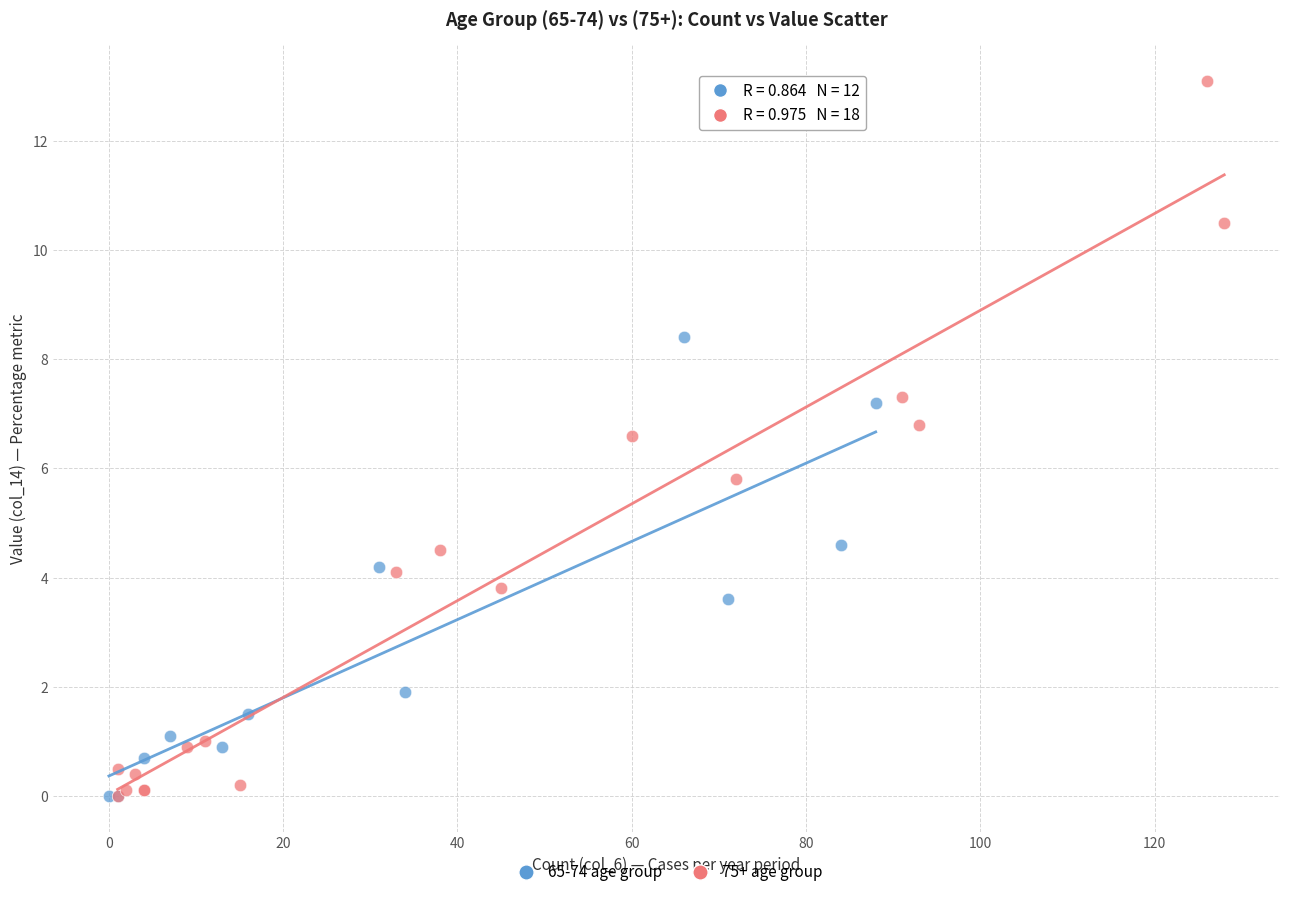

Which series reaches the maximum Y coordinate?

75+ age group